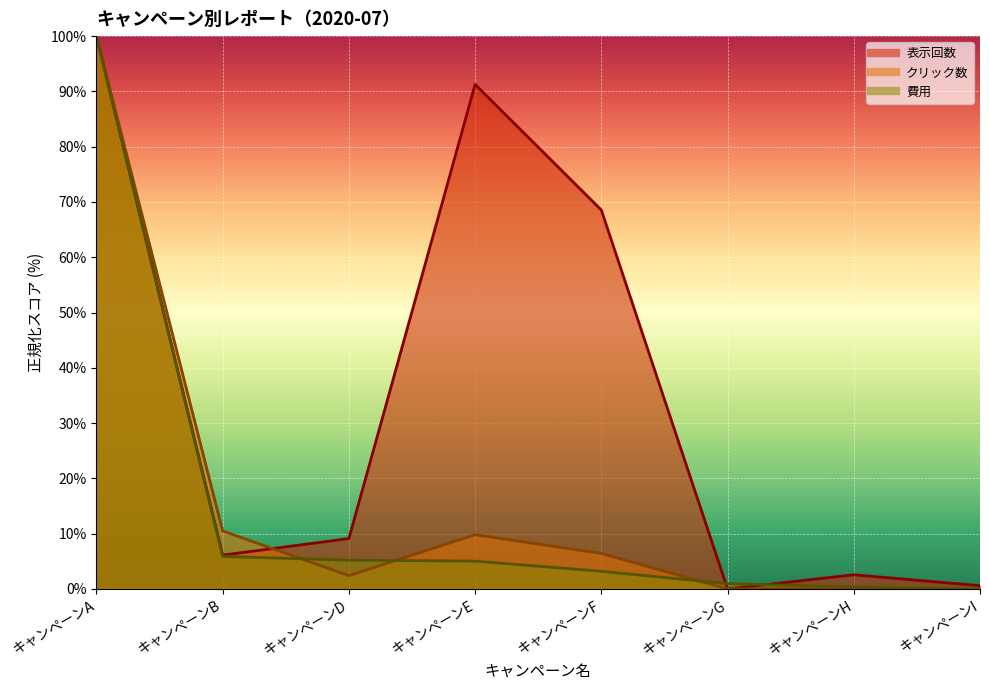

Which category has the highest value in the 費用 series?

キャンペーンA